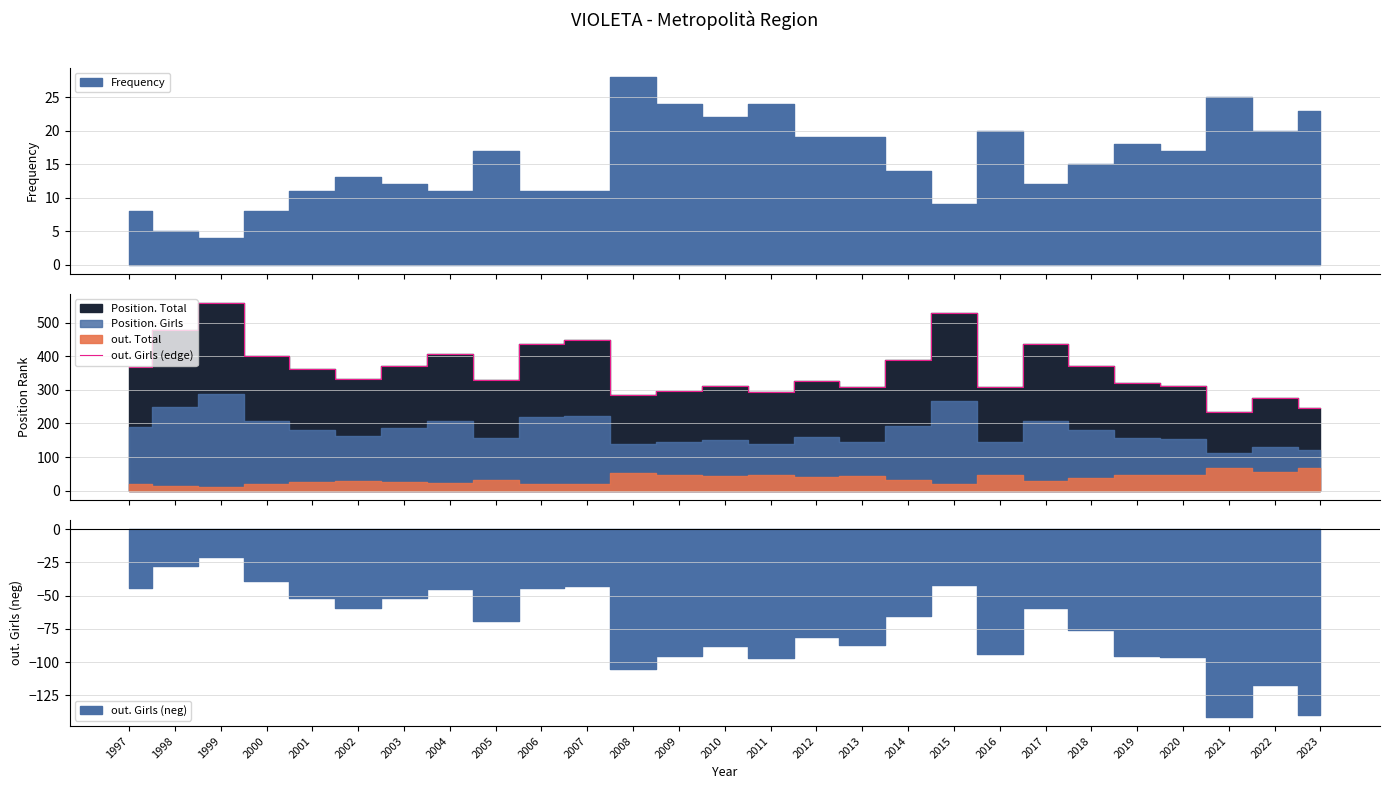

How many interior local valleys (lower than both neighbors) does the data have?

7